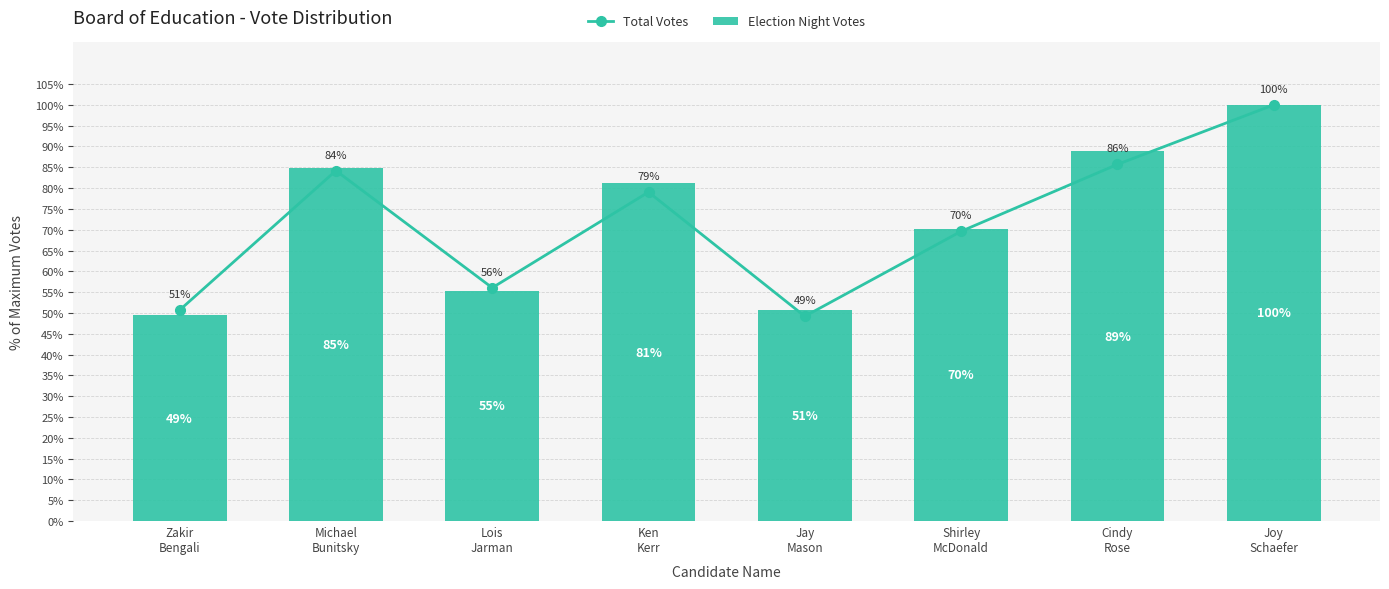

At which label does Total Votes reach its peak?

Joy
Schaefer